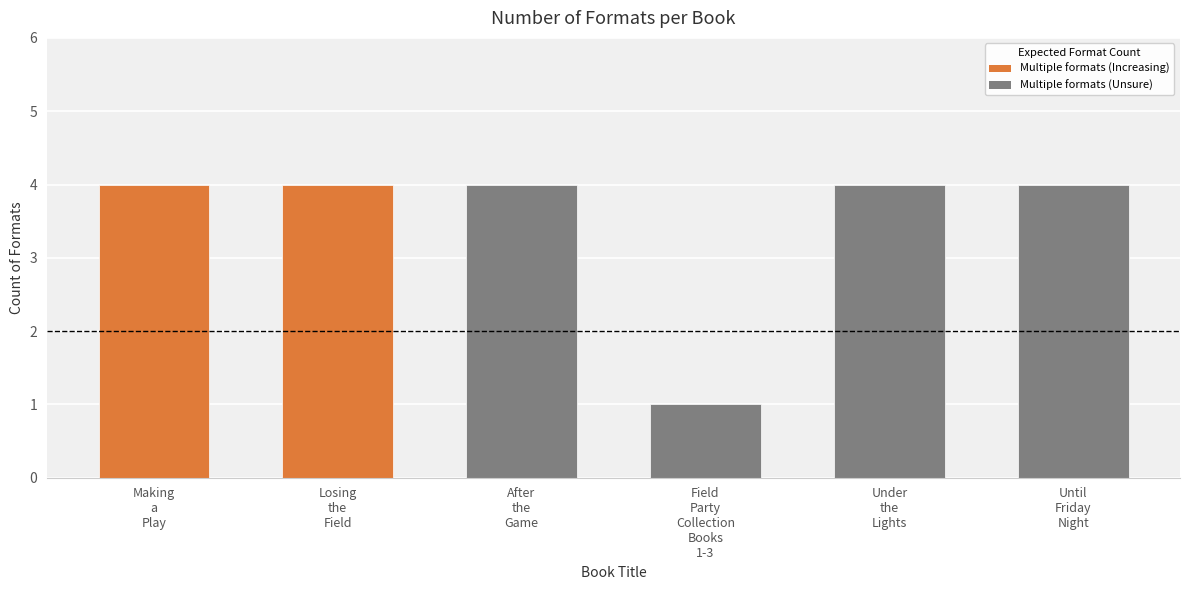

How many data points does each series have?

6